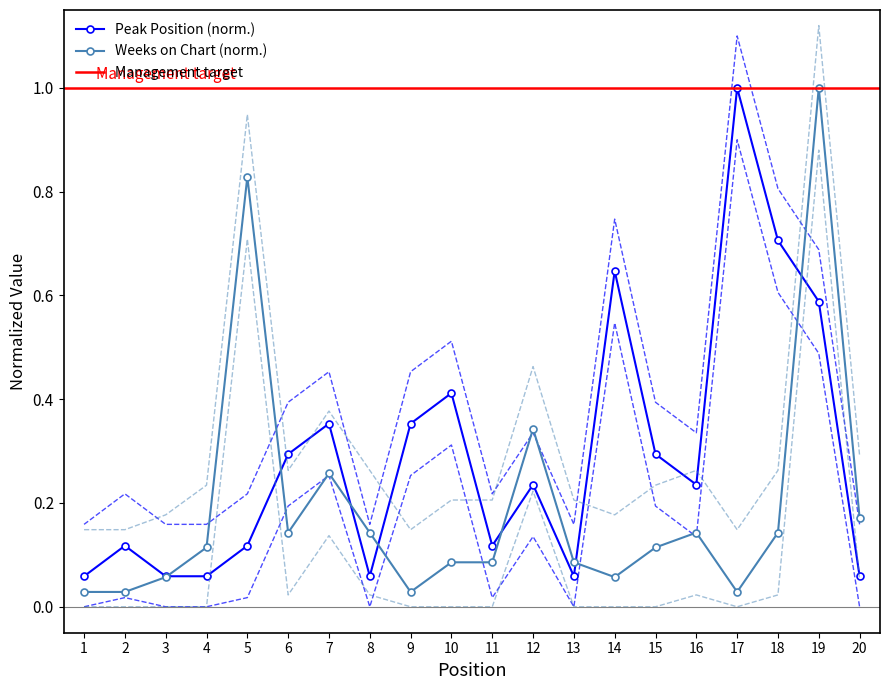

How many intersections are there between Weeks on Chart and Peak Position?

5